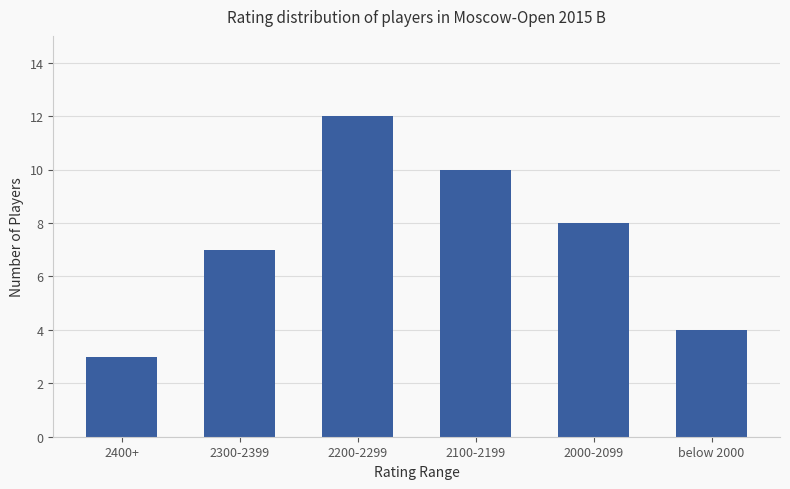

Reading left to right, extract all data points from this chart.

2400+=3	2300-2399=7	2200-2299=12	2100-2199=10	2000-2099=8	below 2000=4